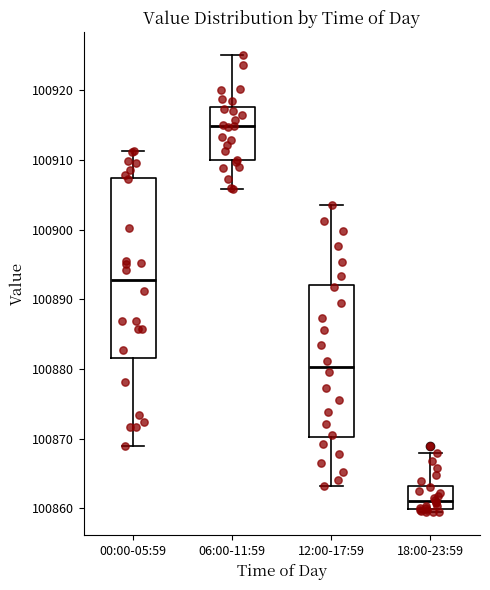

Which box's median line is the highest?

06:00-11:59